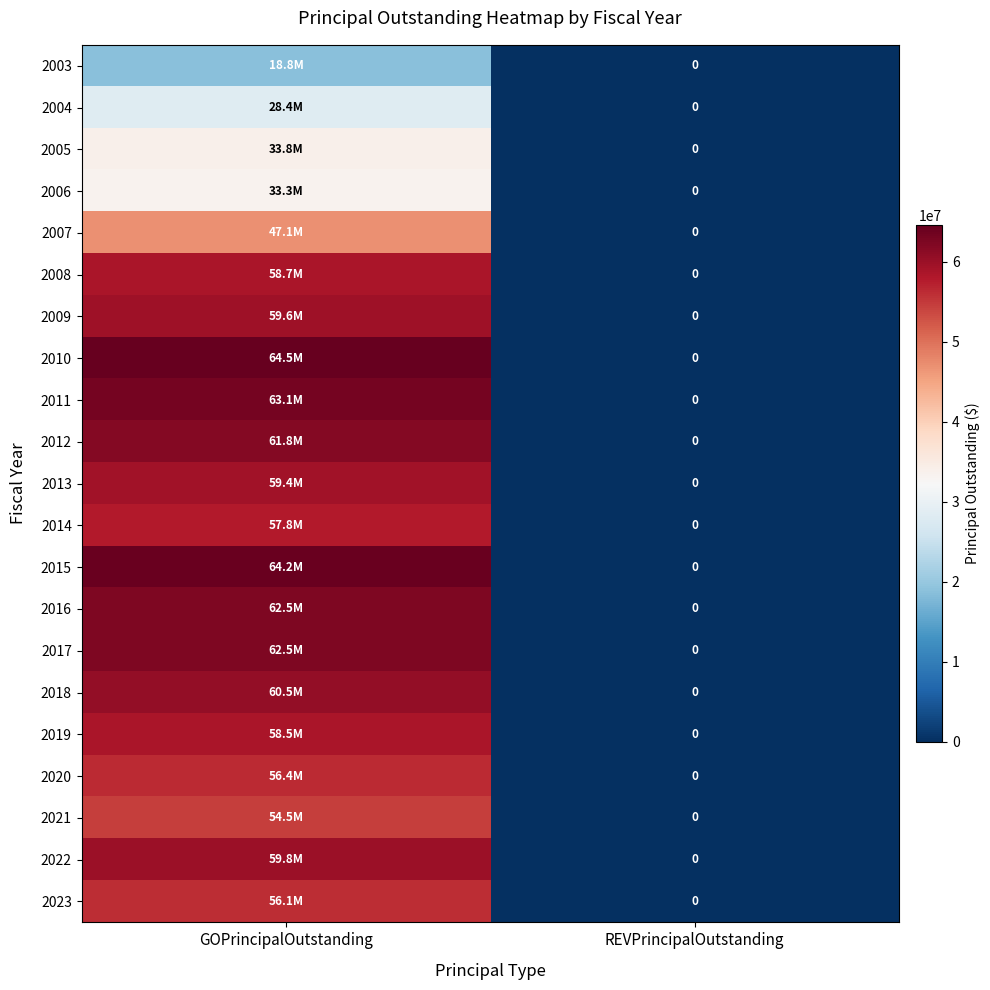

Which category has the lowest value in the 2010 series?

REVPrincipalOutstanding